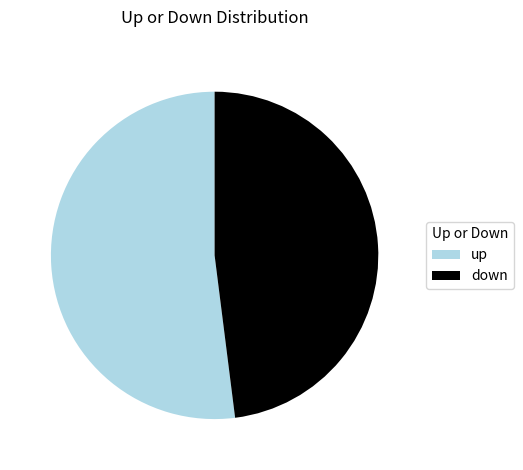

Which has a higher value, up or down?

up